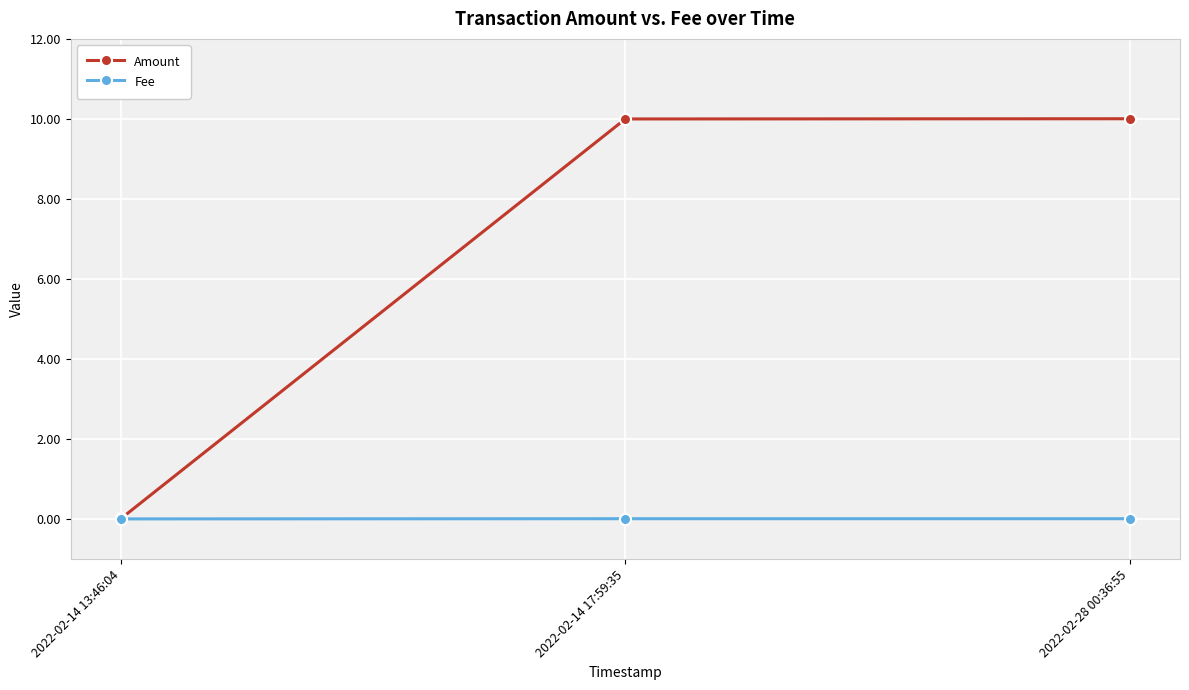

Does the chart have visible grid lines?

Yes